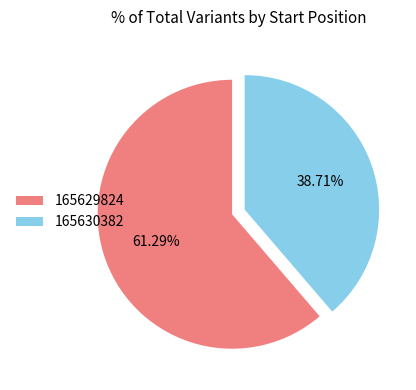

How many segments does this pie chart have?

2